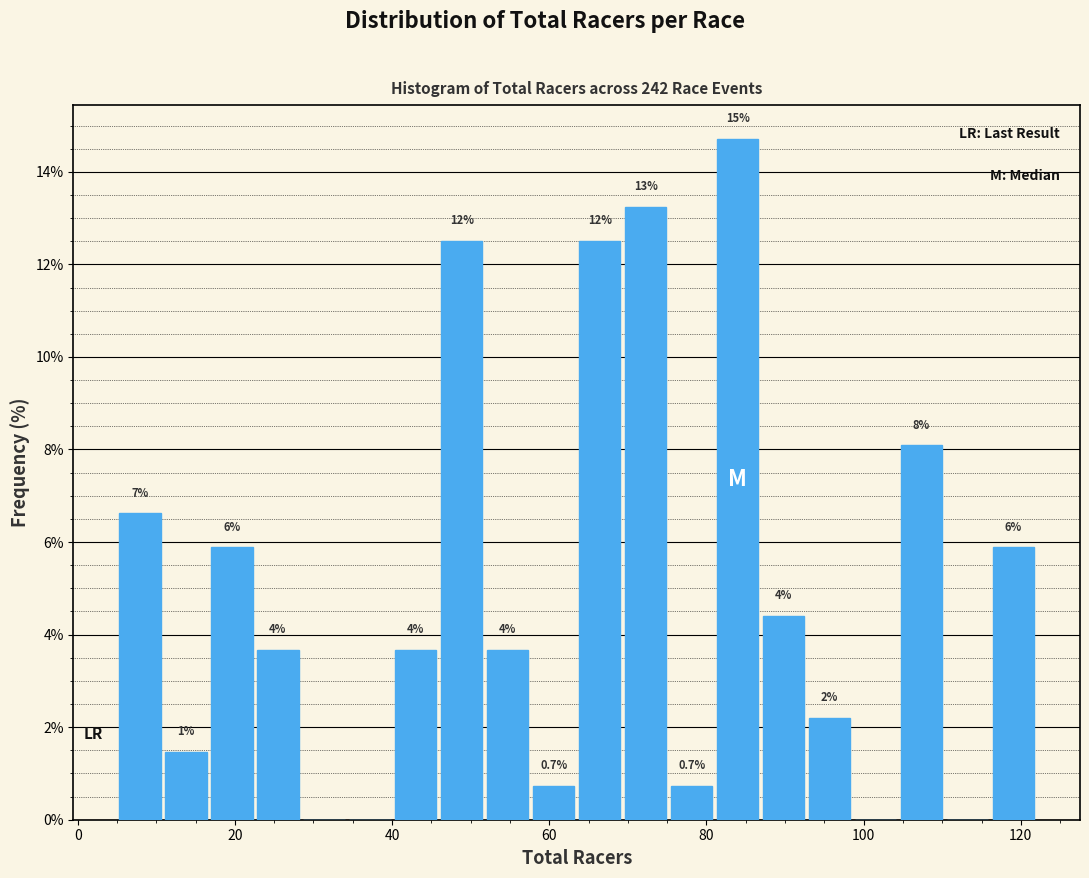

Around what value on the x-axis is the tallest bar? Give the approximate position of its centre, as read against the axis.

84